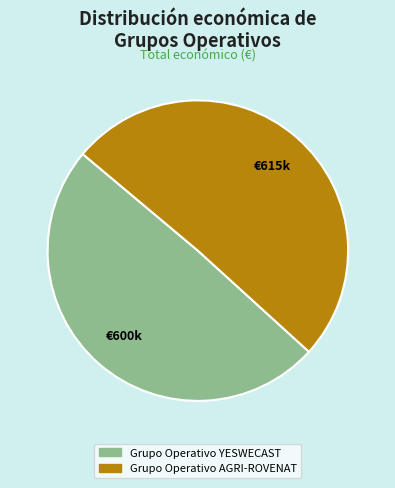

What is the majority slice?

Grupo Operativo AGRI-ROVENAT